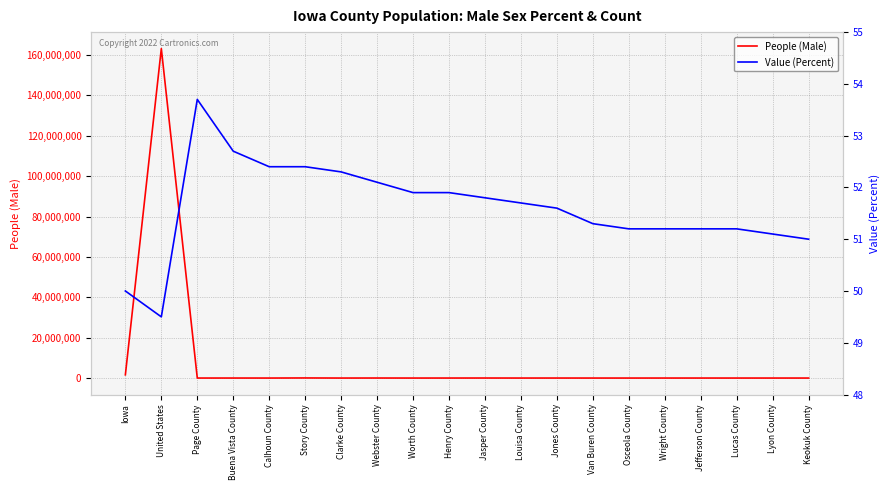

Reading right to left, extract all data points from this chart.

People (Male): Keokuk County=5127.0	Lyon County=6109.0	Lucas County=4430.0	Jefferson County=8116.0	Wright County=6648.0	Osceola County=3160.0	Van Buren County=3693.0	Jones County=10675.0	Louisa County=5629.0	Jasper County=19528.0	Henry County=10631.0	Worth County=3868.0	Webster County=19353.0	Clarke County=5094.0	Story County=51369.0	Calhoun County=5219.0	Buena Vista County=10923.0	Page County=8189.0	United States=163206615.0	Iowa=1590001.0
Value (Percent): Keokuk County=51.0	Lyon County=51.1	Lucas County=51.2	Jefferson County=51.2	Wright County=51.2	Osceola County=51.2	Van Buren County=51.3	Jones County=51.6	Louisa County=51.7	Jasper County=51.8	Henry County=51.9	Worth County=51.9	Webster County=52.1	Clarke County=52.3	Story County=52.4	Calhoun County=52.4	Buena Vista County=52.7	Page County=53.7	United States=49.5	Iowa=50.0